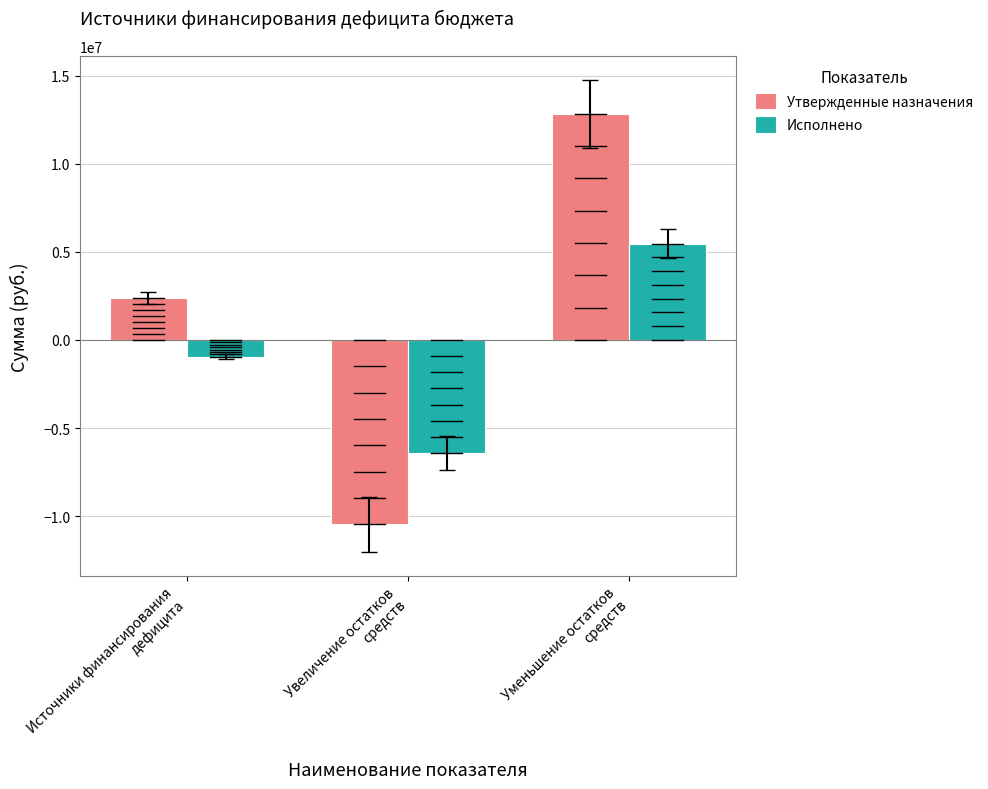

What is the sum of the Исполнено values at Увеличение остатков
средств and Уменьшение остатков
средств?

-952105.4